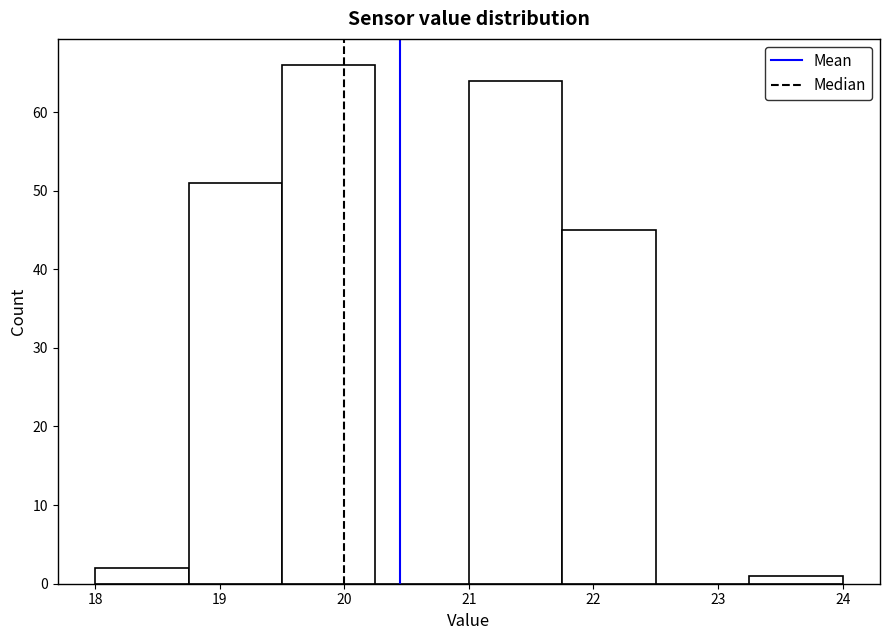

What is the height of the bar covering 19.50 to 20.25 on the x-axis? Neither the bar edges nor the heights are printed on the chart, so give them approximately, as read against the axes.

66